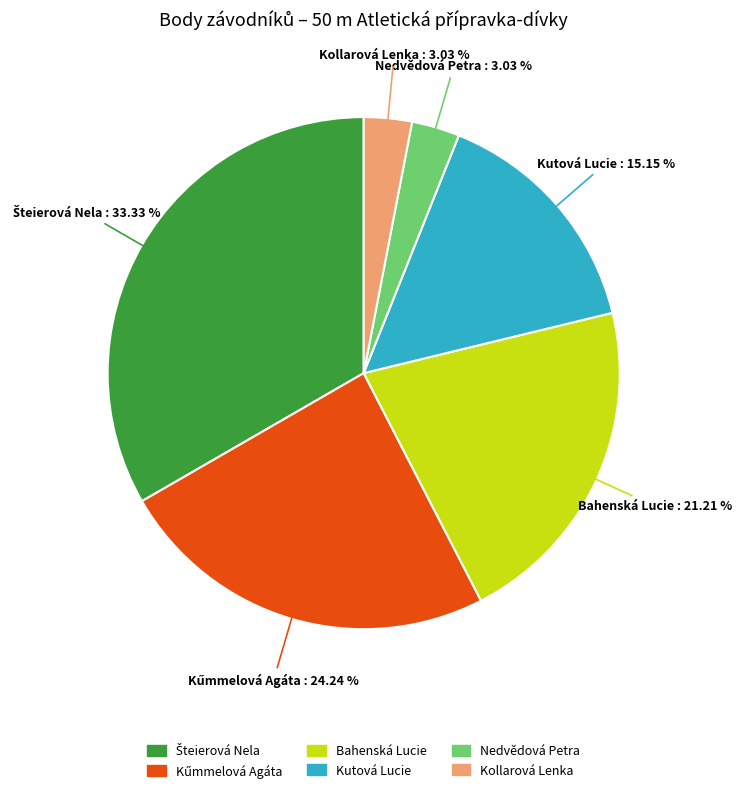

To the nearest percent, what is the average slice percentage?

17%